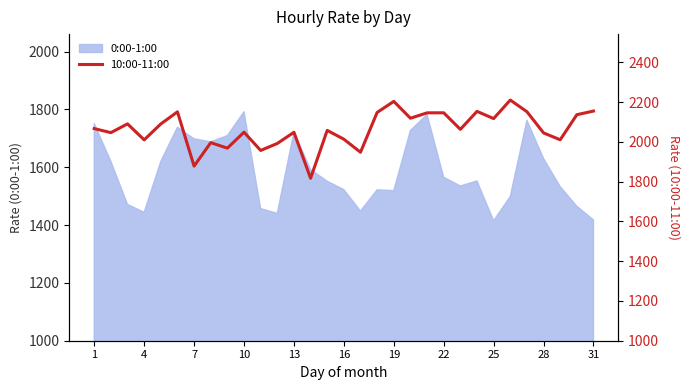

What is the lowest value of the 0:00-1:00 series?

1415.1